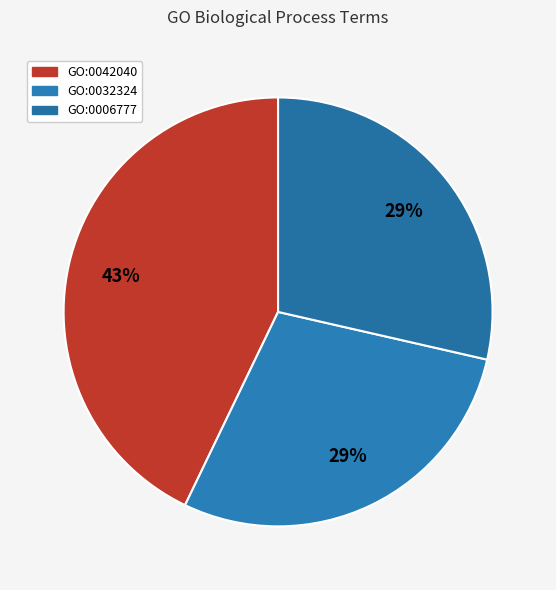

What is the smallest slice in the pie chart?

GO:0032324